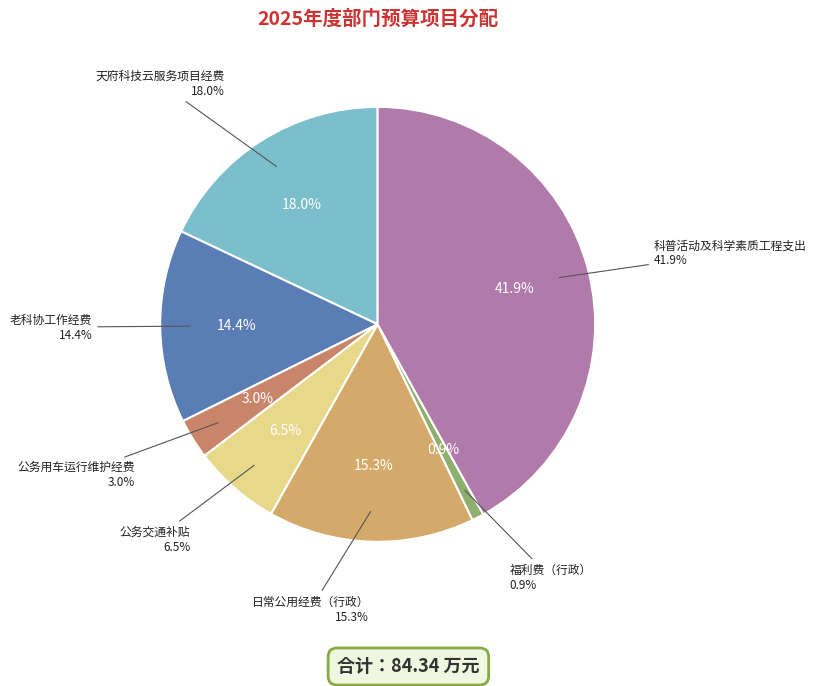

Do 公务交通补贴 and 公务用车运行维护经费 together represent more than half of the pie?

No